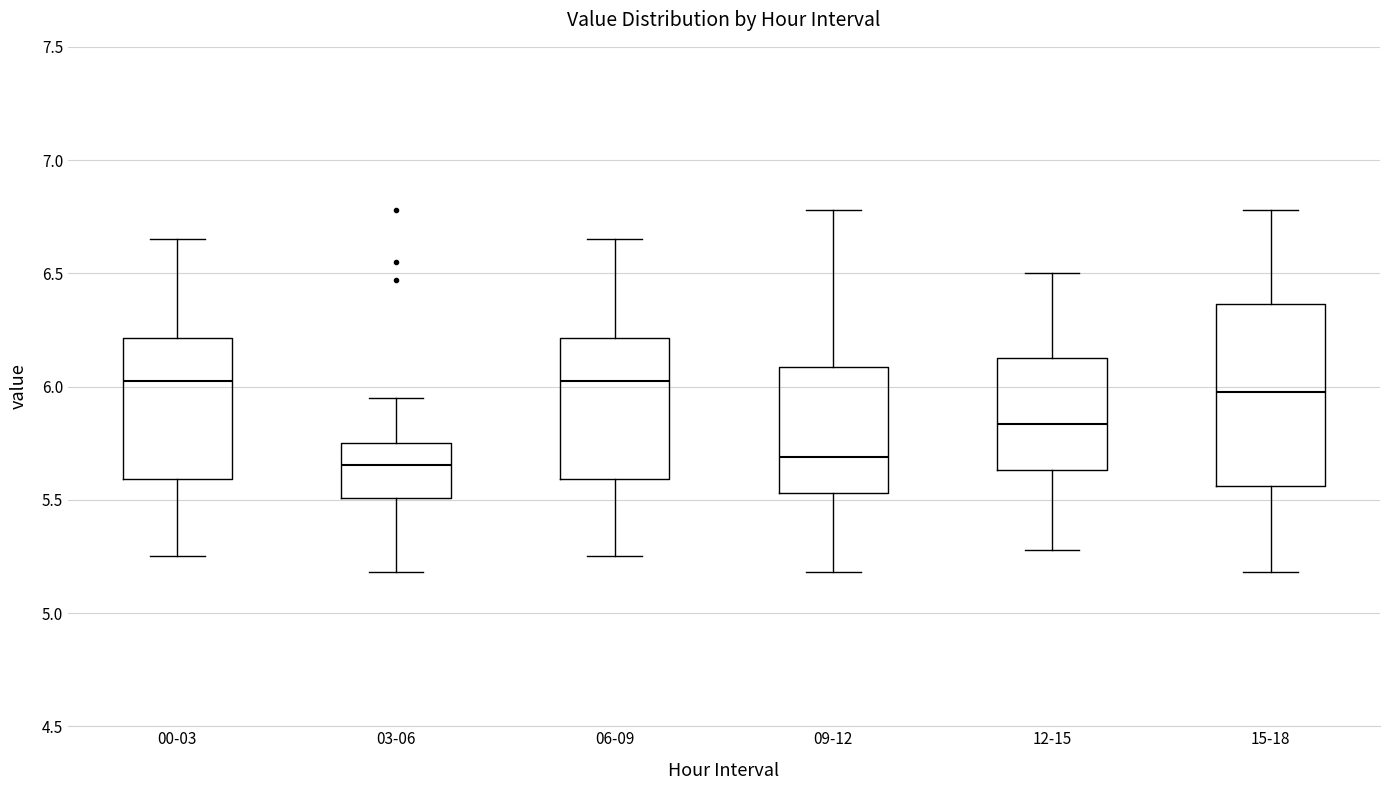

Reading left to right, transcribe this box plot: for each box, give where its median line is, the range the box spans, and where its two whiskers end, as read against the y-axis. The values are not printed on the chart, so give them approximately, as read against the axis.

00-03: median 6.05, box 5.60 to 6.20, whiskers 5.25 to 6.65
03-06: median 5.65, box 5.50 to 5.75, whiskers 5.20 to 5.95
06-09: median 6.05, box 5.60 to 6.20, whiskers 5.25 to 6.65
09-12: median 5.70, box 5.55 to 6.10, whiskers 5.20 to 6.80
12-15: median 5.85, box 5.65 to 6.15, whiskers 5.30 to 6.50
15-18: median 6.00, box 5.55 to 6.35, whiskers 5.20 to 6.80